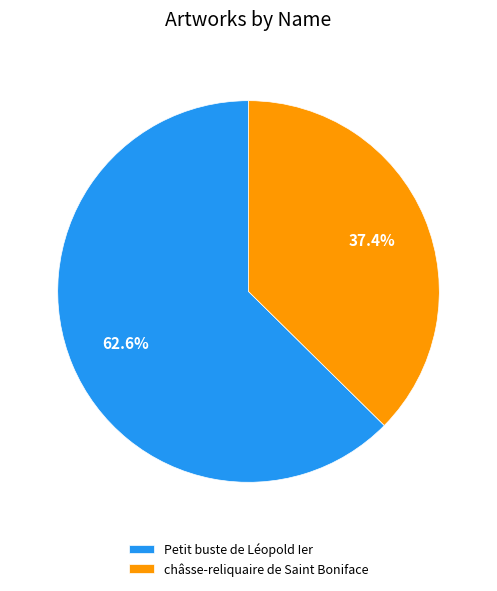

What percentage is NOT represented by Petit buste de Léopold Ier?

37.4%